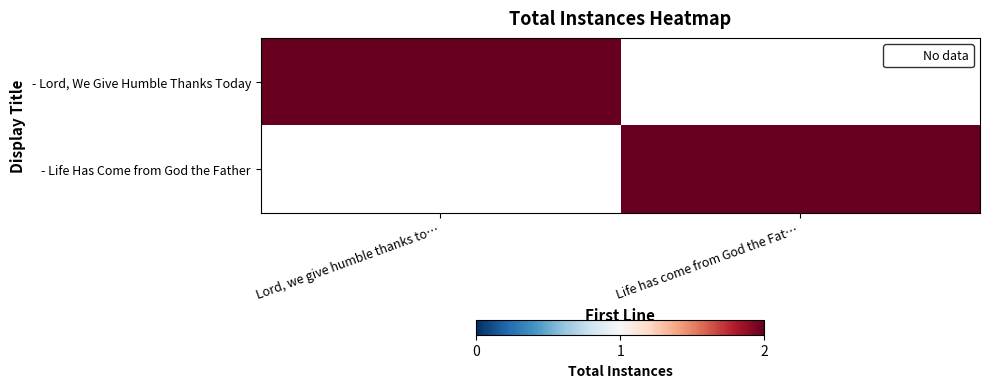

What is the spread (max minus min) of values at Lord, we give humble thanks to…?

2